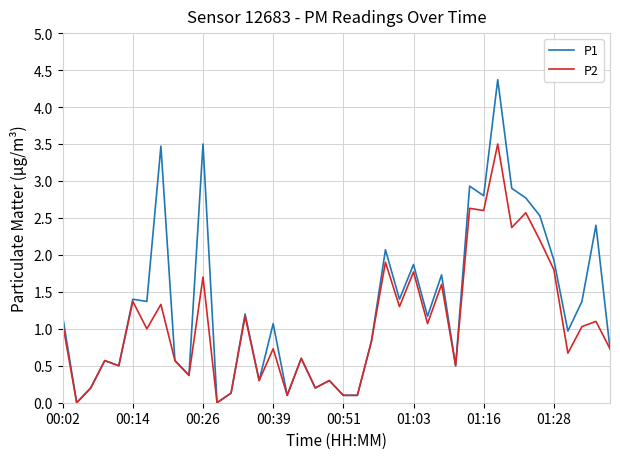

List the series in order of their peak value, highest first.

P1, P2